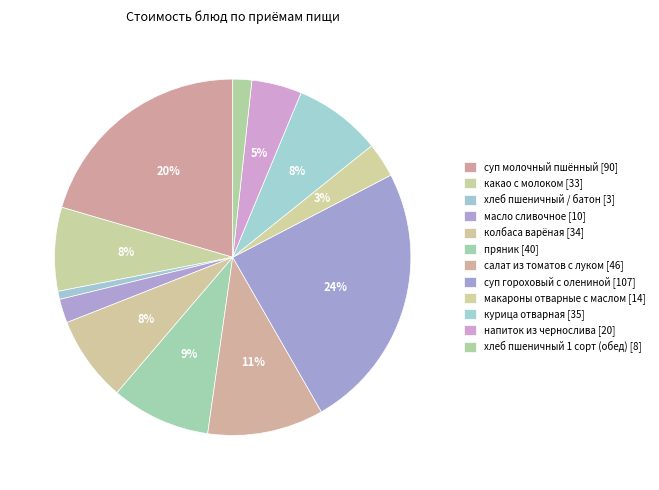

How many segments does this pie chart have?

12